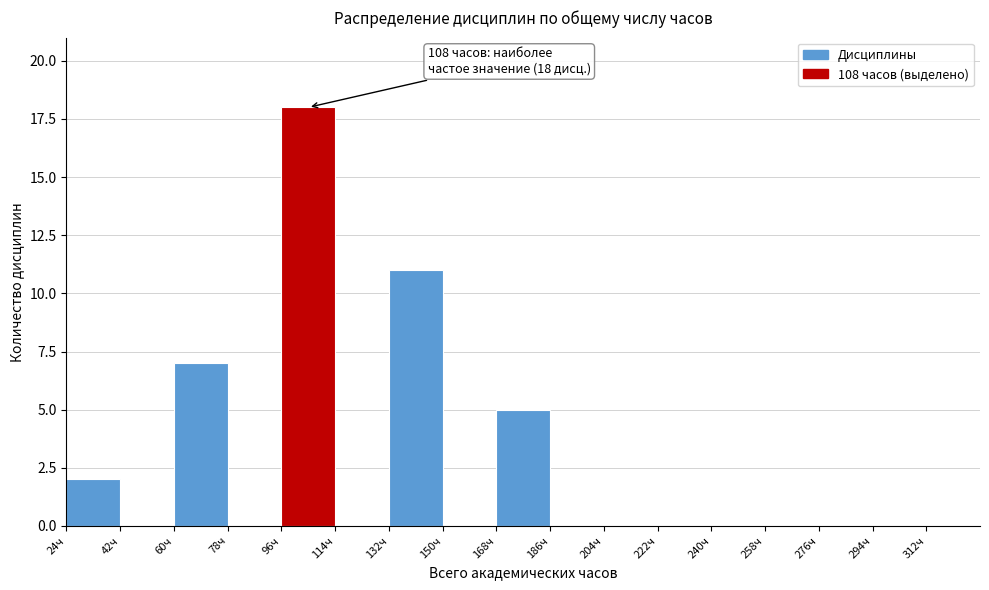

Which range on the x-axis has the tallest bar?

96 to 114